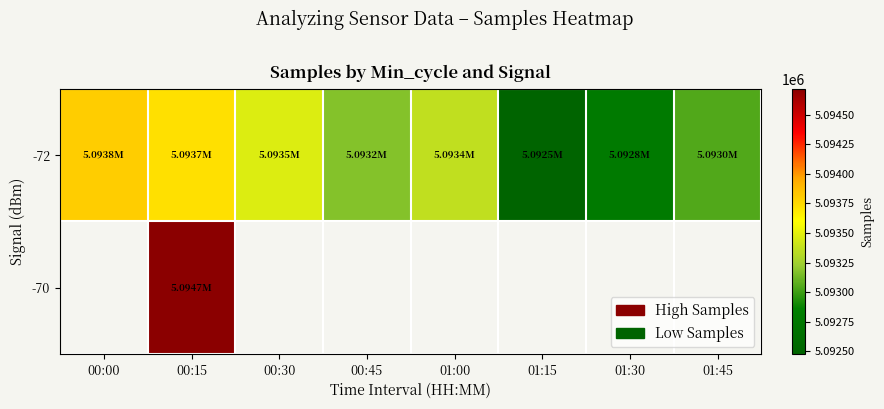

Count the number of data series in this chart.

2